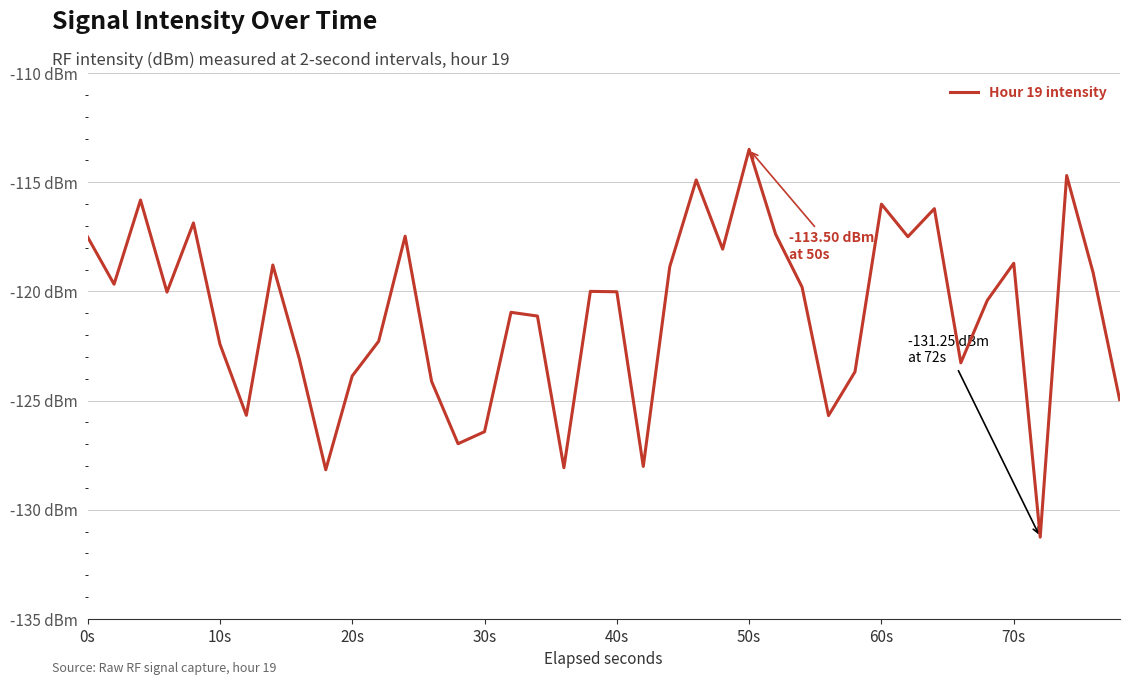

What is the value of the 35th point from the left?

-120.4